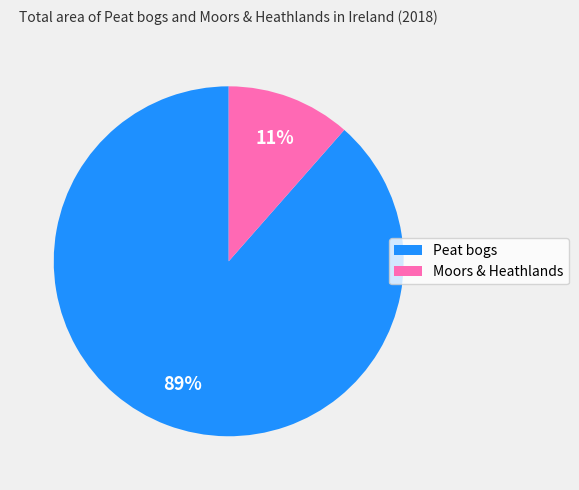

Combined, do Moors & Heathlands and Peat bogs account for over 50%?

Yes